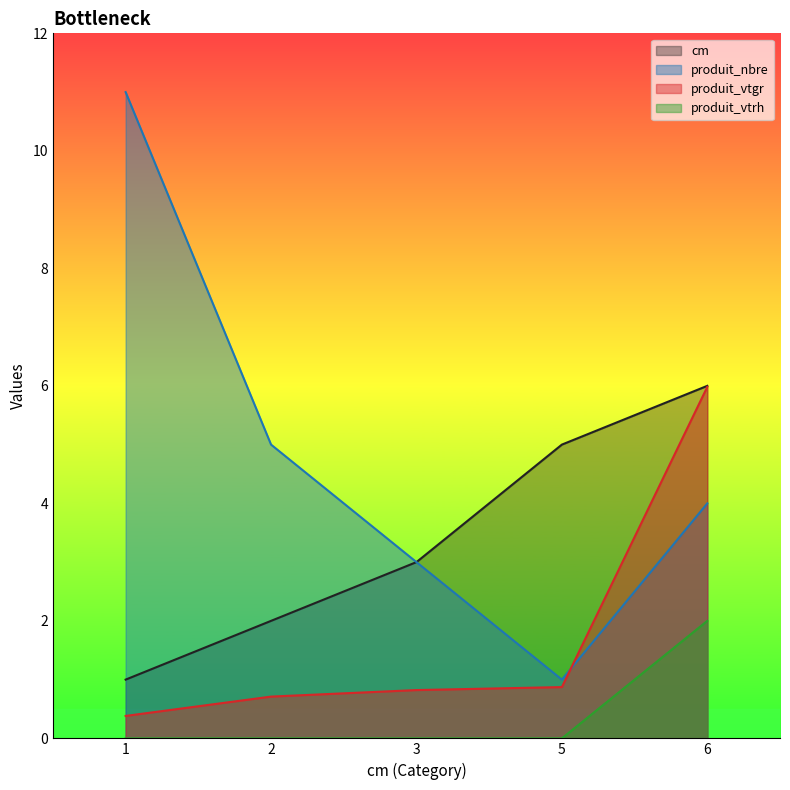

What is the maximum value shown in the chart?

11.0